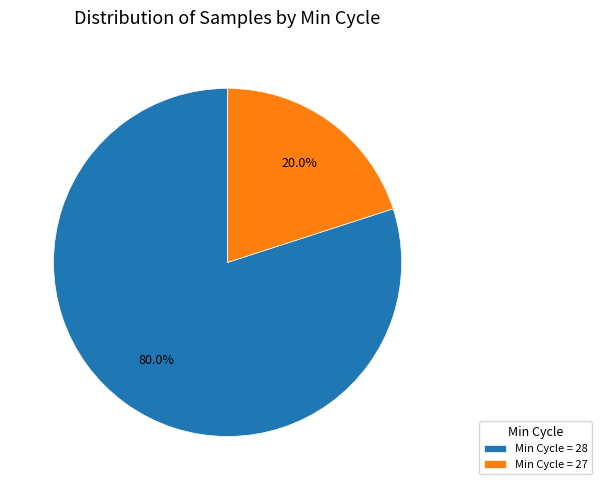

How many segments does this pie chart have?

2